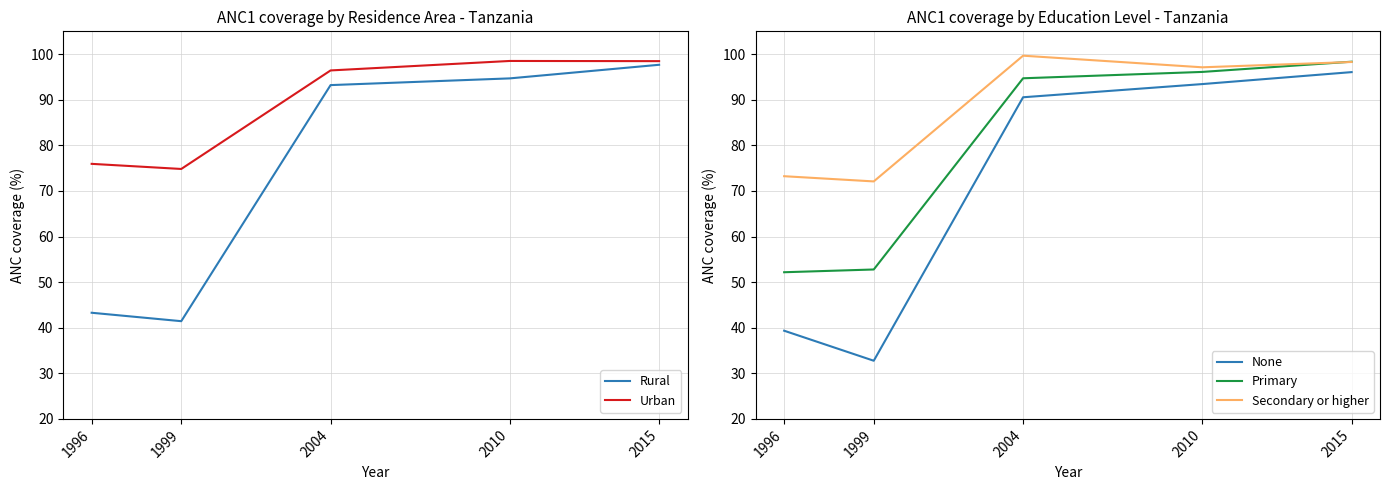

Reading left to right, transcribe all the data shown in this chart.

Rural: 1996=43.3	1999=41.4	2004=93.2	2010=94.7	2015=97.7
Urban: 1996=75.9	1999=74.8	2004=96.4	2010=98.5	2015=98.5
None: 1996=39.3	1999=32.8	2004=90.5	2010=93.4	2015=96.1
Primary: 1996=52.2	1999=52.8	2004=94.7	2010=96.1	2015=98.3
Secondary or higher: 1996=73.2	1999=72.1	2004=99.7	2010=97.1	2015=98.3